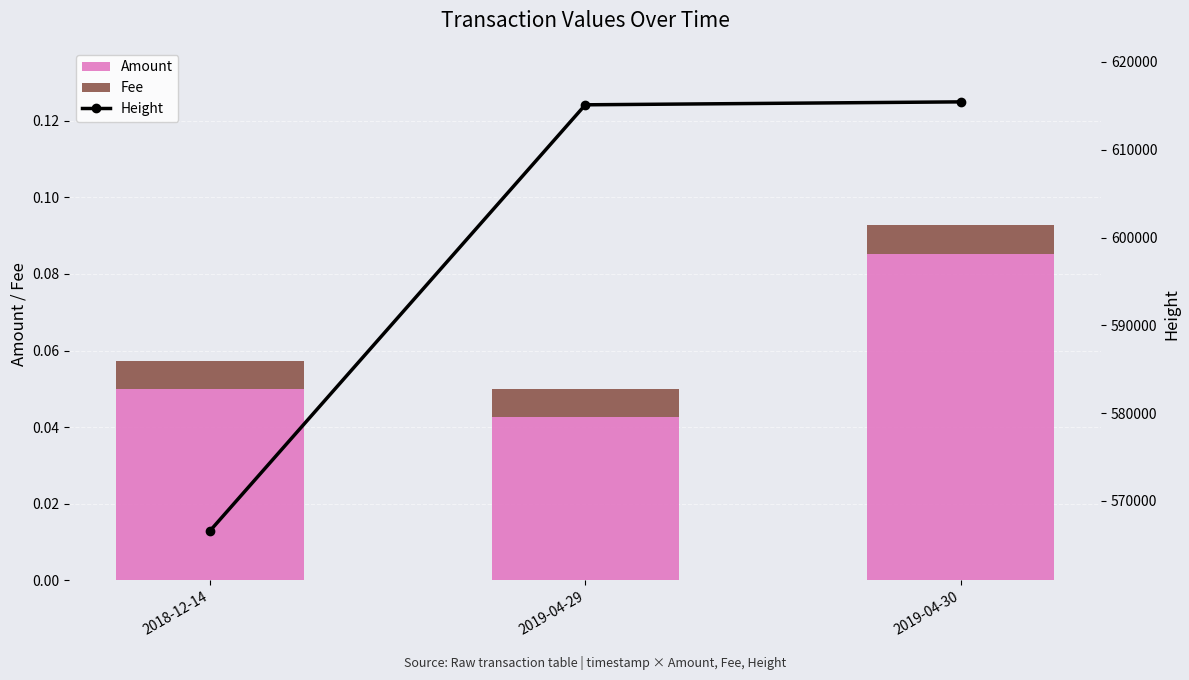

What is the value of the Height bar at the 2nd from the left?

615124.0